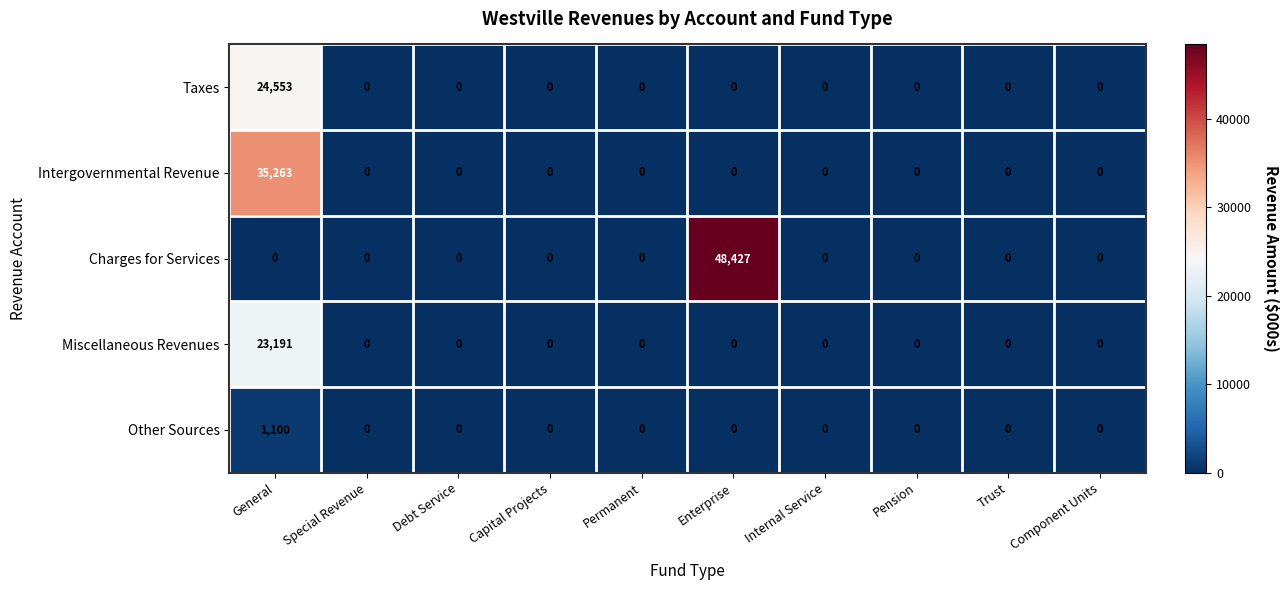

Which series has the largest total across all categories?

Charges for Services